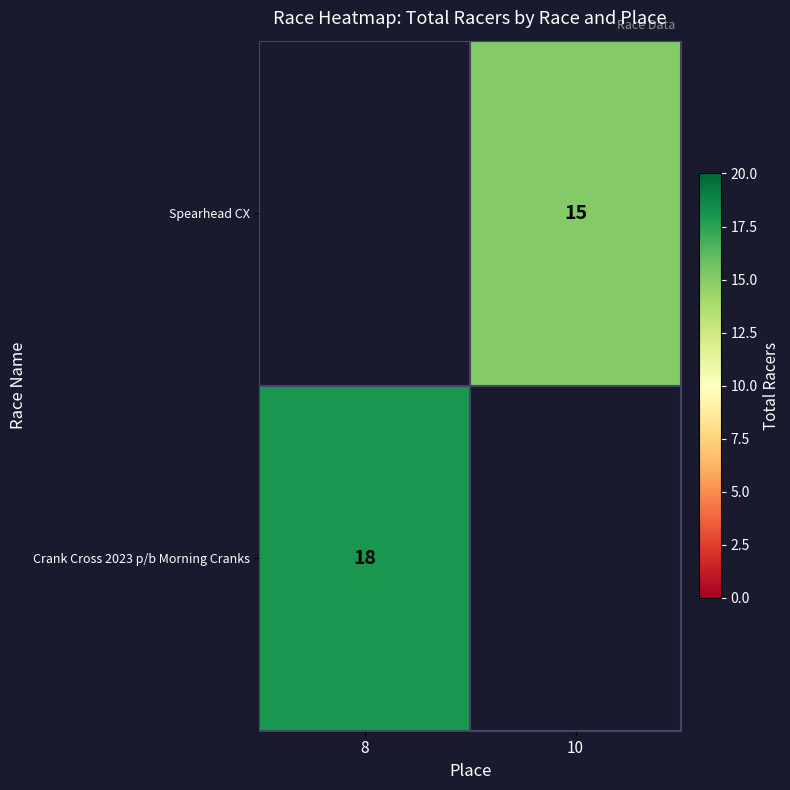

True or false: Spearhead CX has a value of 15 at 10.

True